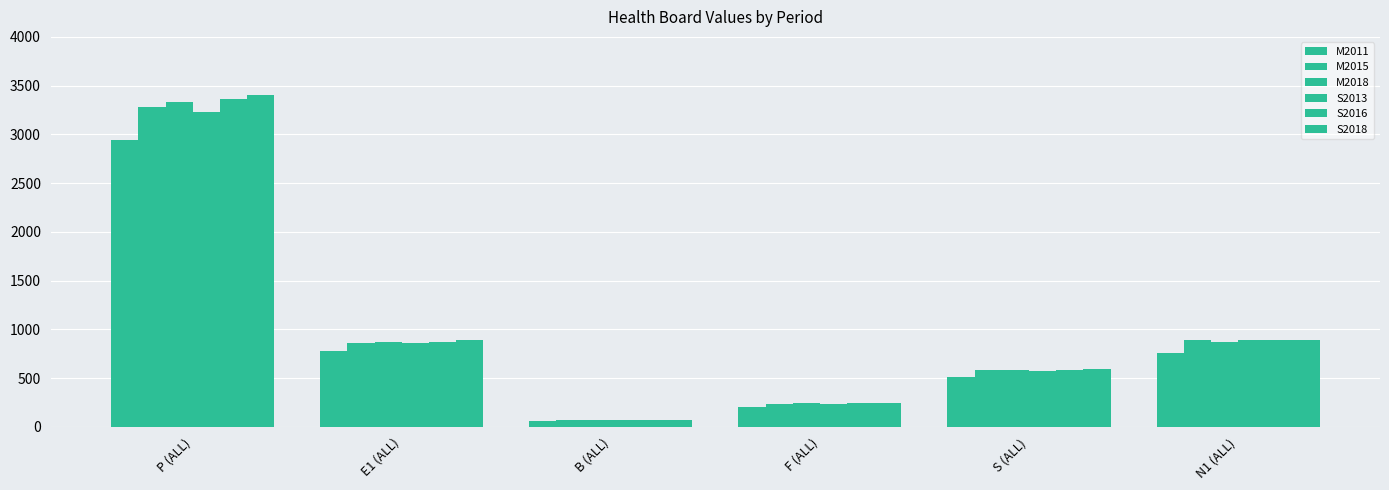

What is the maximum value for M2018?

3328